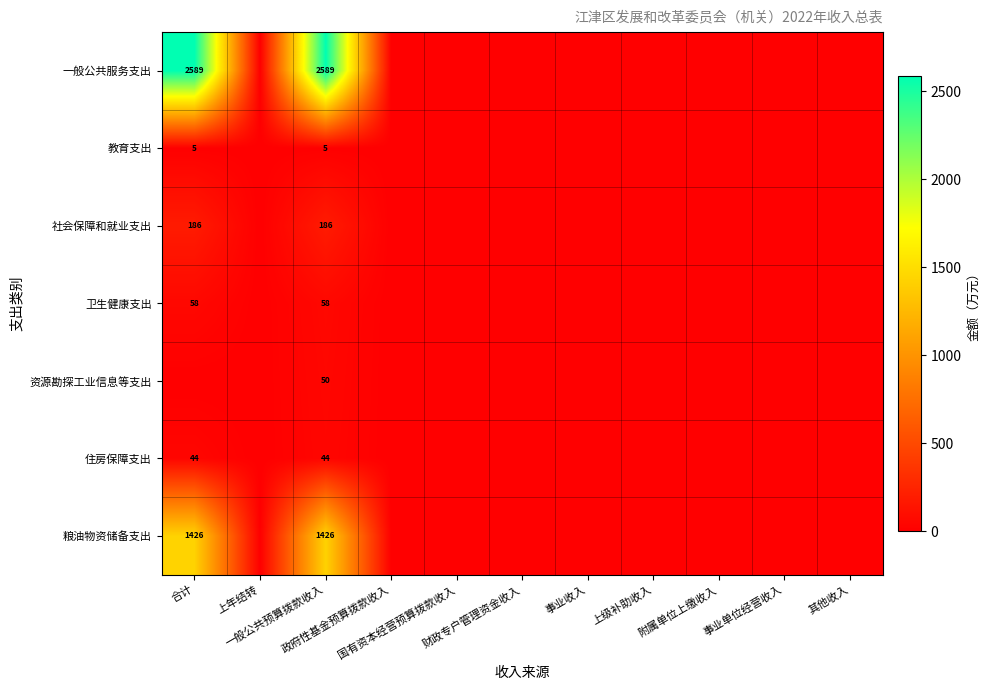

What is the sum of all 社会保障和就业支出 values?

372.2